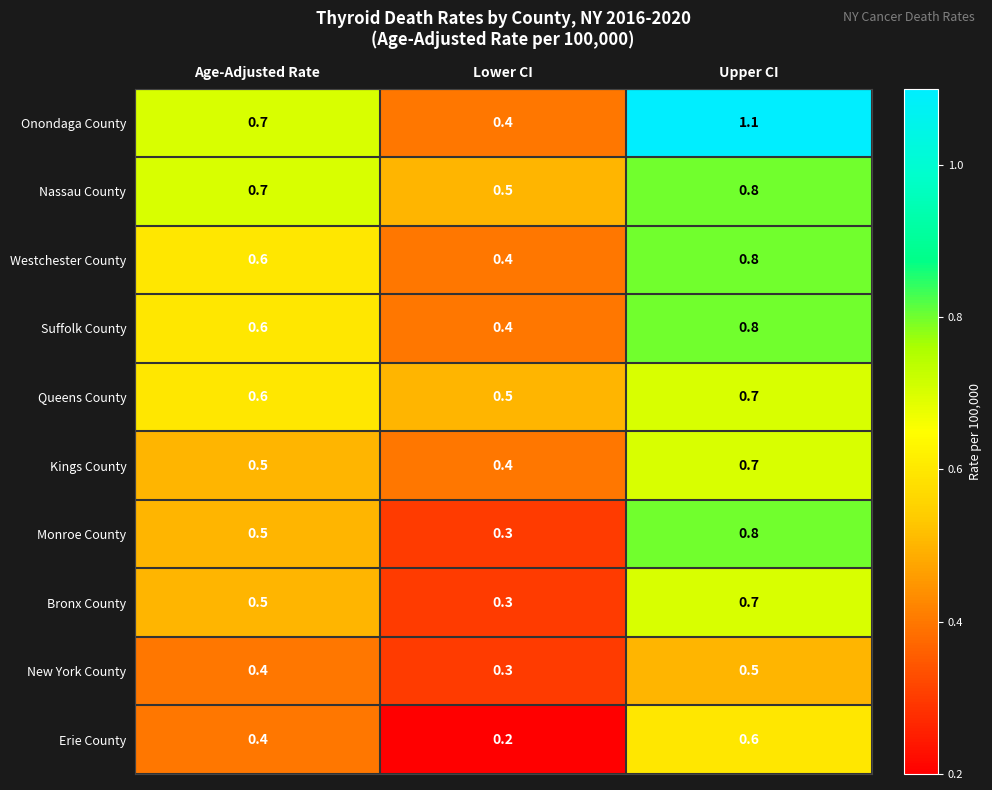

List the labels in order of Onondaga County value, smallest first.

Lower CI, Age-Adjusted Rate, Upper CI